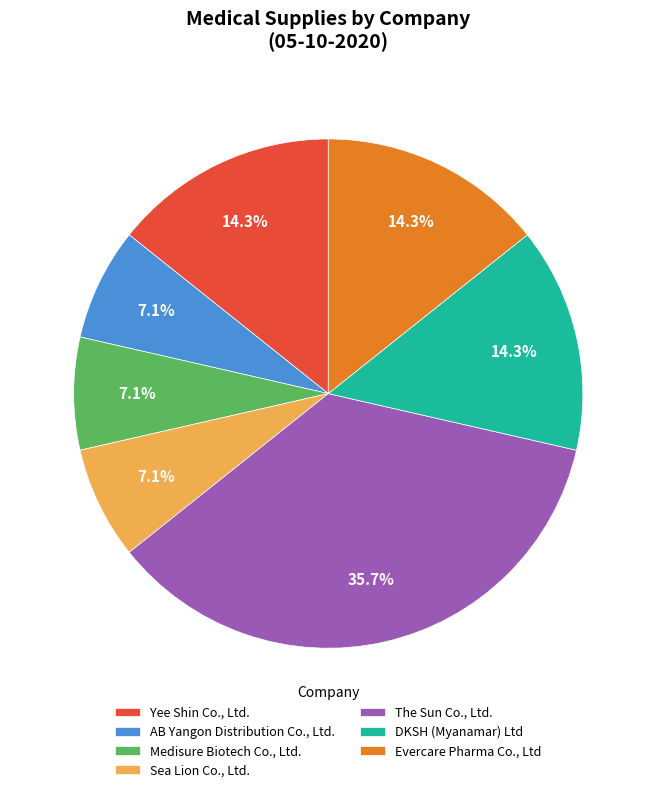

To the nearest percent, what is the difference between the largest and smallest slice percentages?

29%